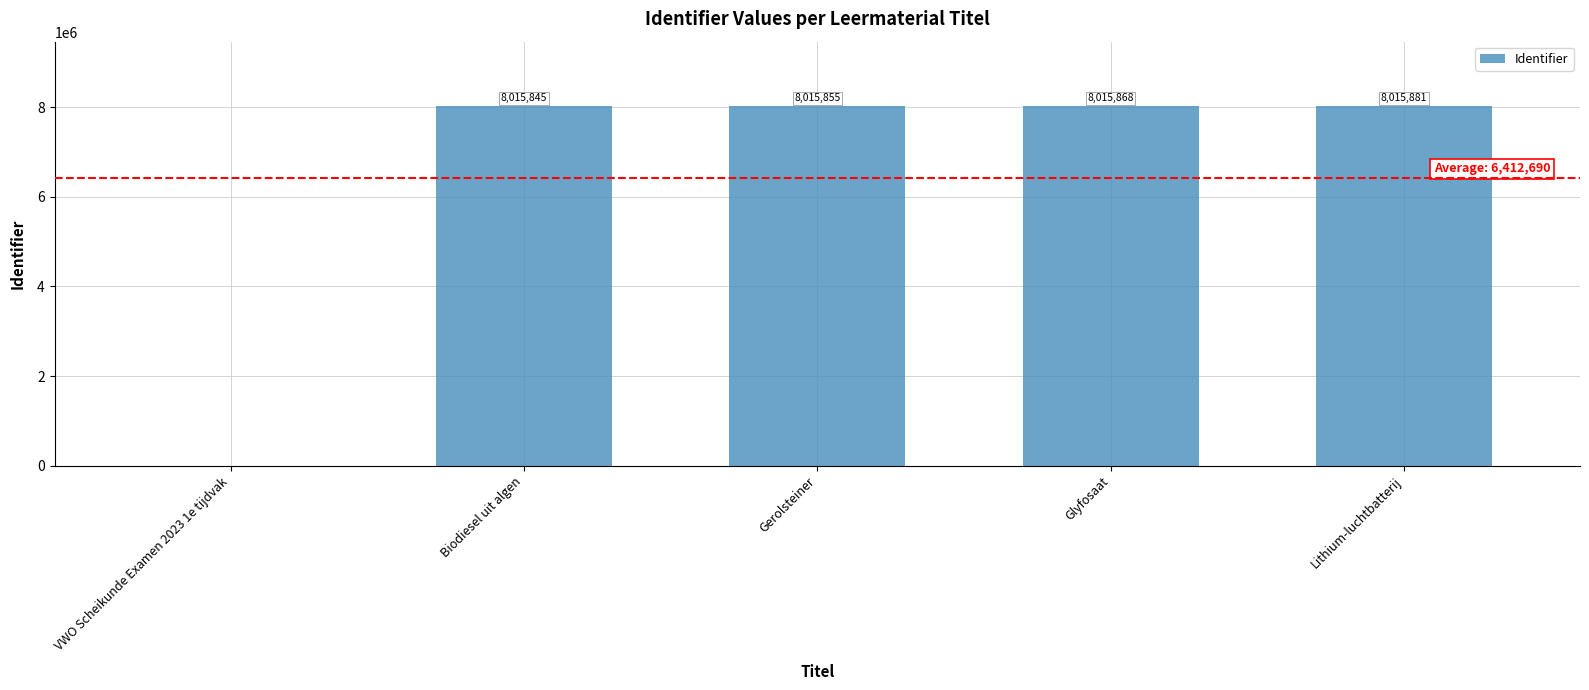

How many data points does each series have?

5